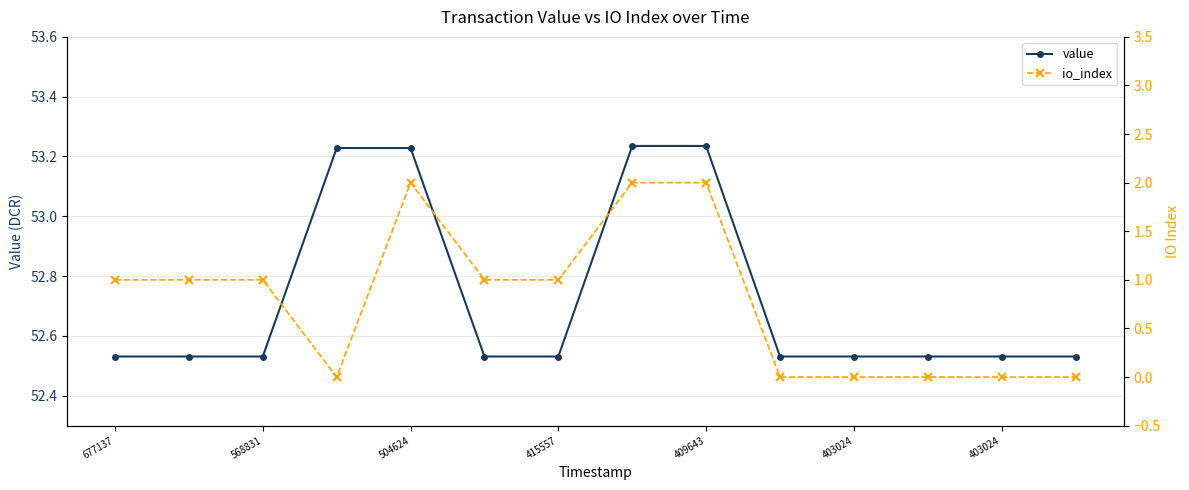

Does the chart display data point markers on the line(s)?

Yes